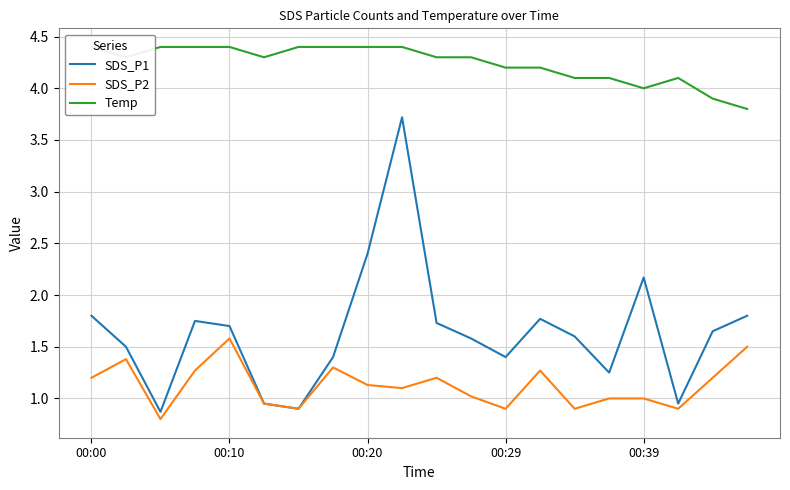

What position from the right is 9?

11